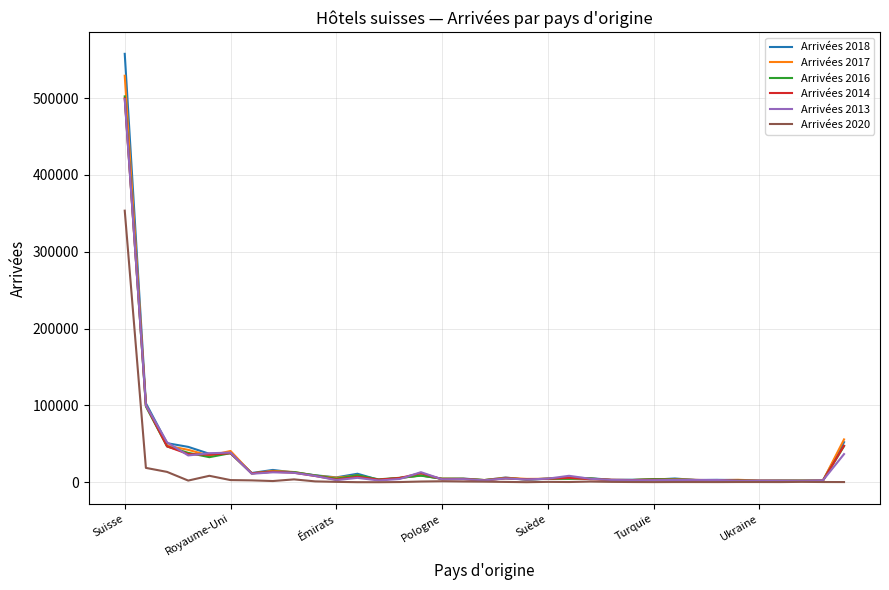

Which series has the largest range (max minus min)?

Arrivées 2018